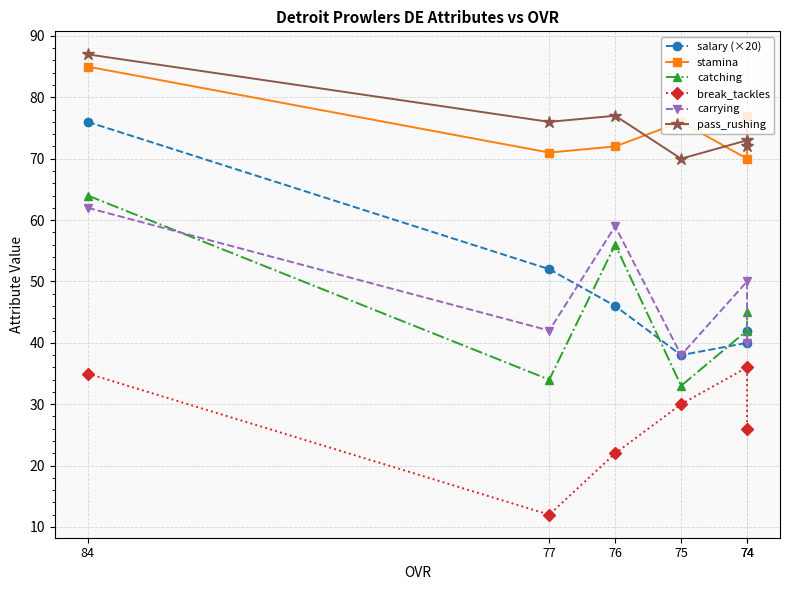

Is the value of carrying at 76 greater than the value of pass_rushing at 74?

No